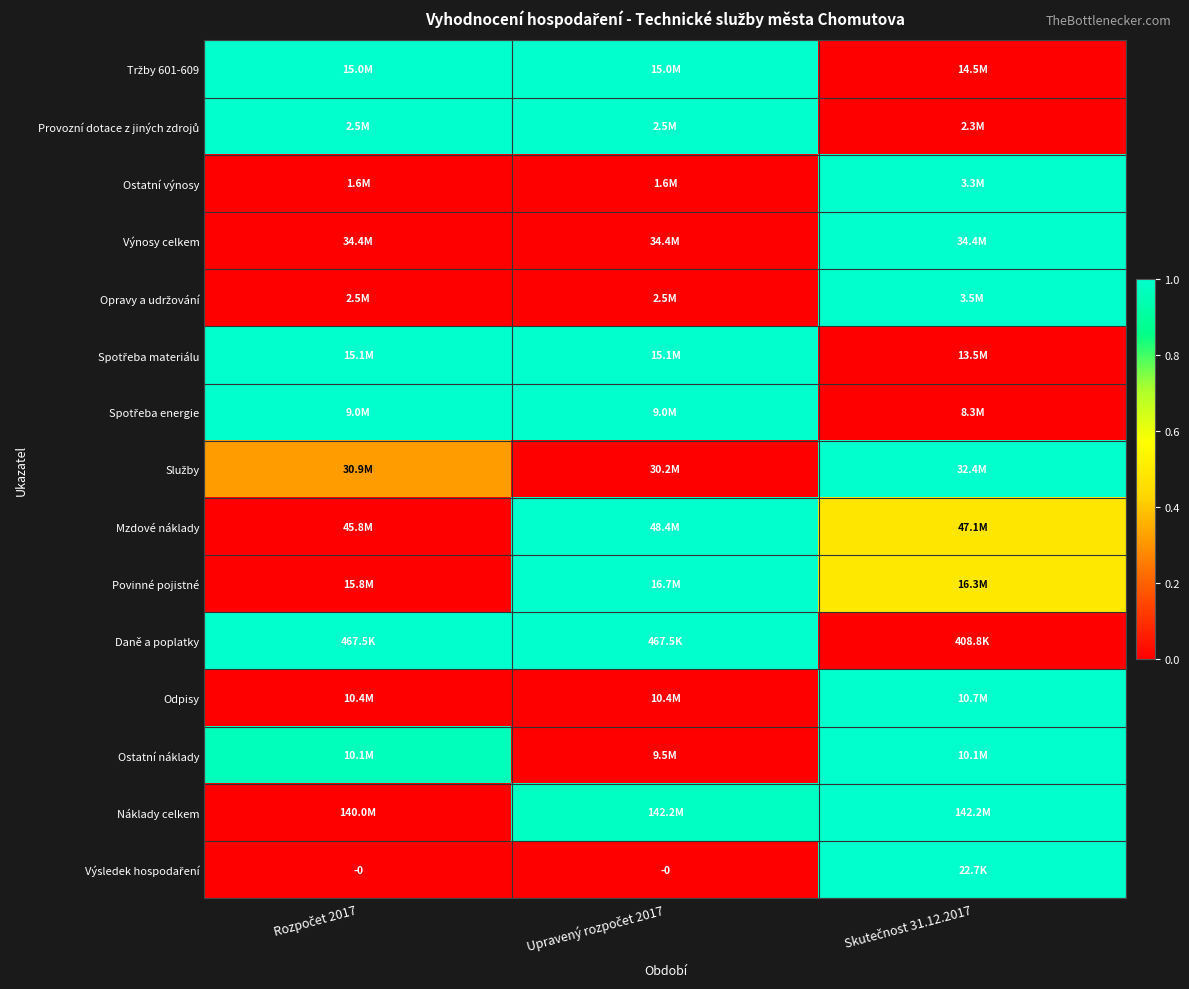

Rank the categories by Ostatní výnosy value from highest to lowest.

Skutečnost 31.12.2017, Rozpočet 2017, Upravený rozpočet 2017